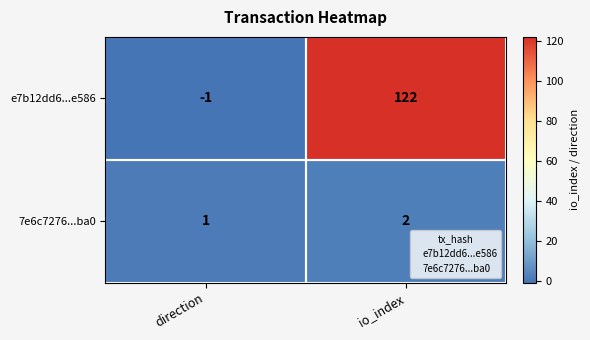

Which series has the largest total across all categories?

e7b12dd6...e586